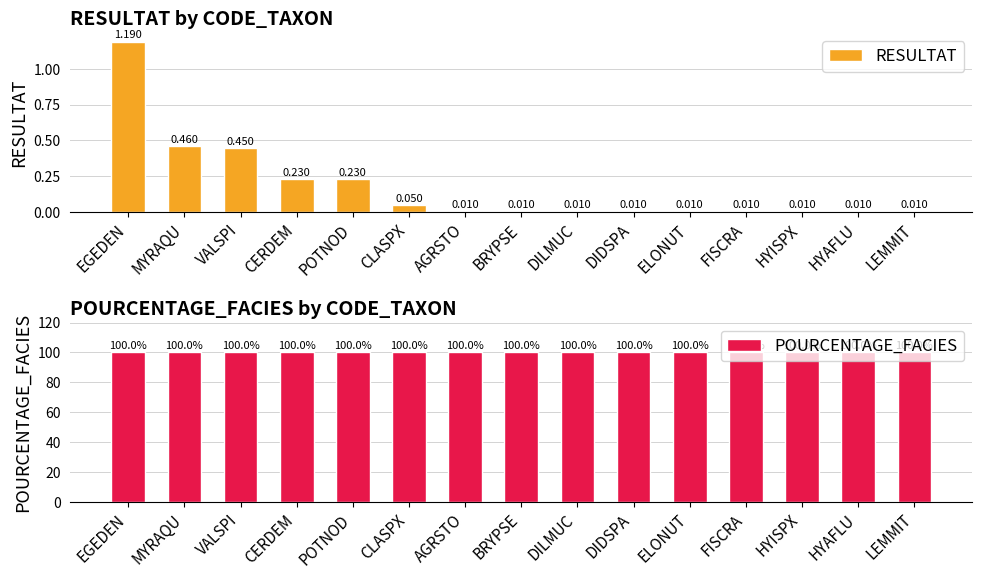

Is it true that POURCENTAGE_FACIES equals 100.0 at EGEDEN?

True